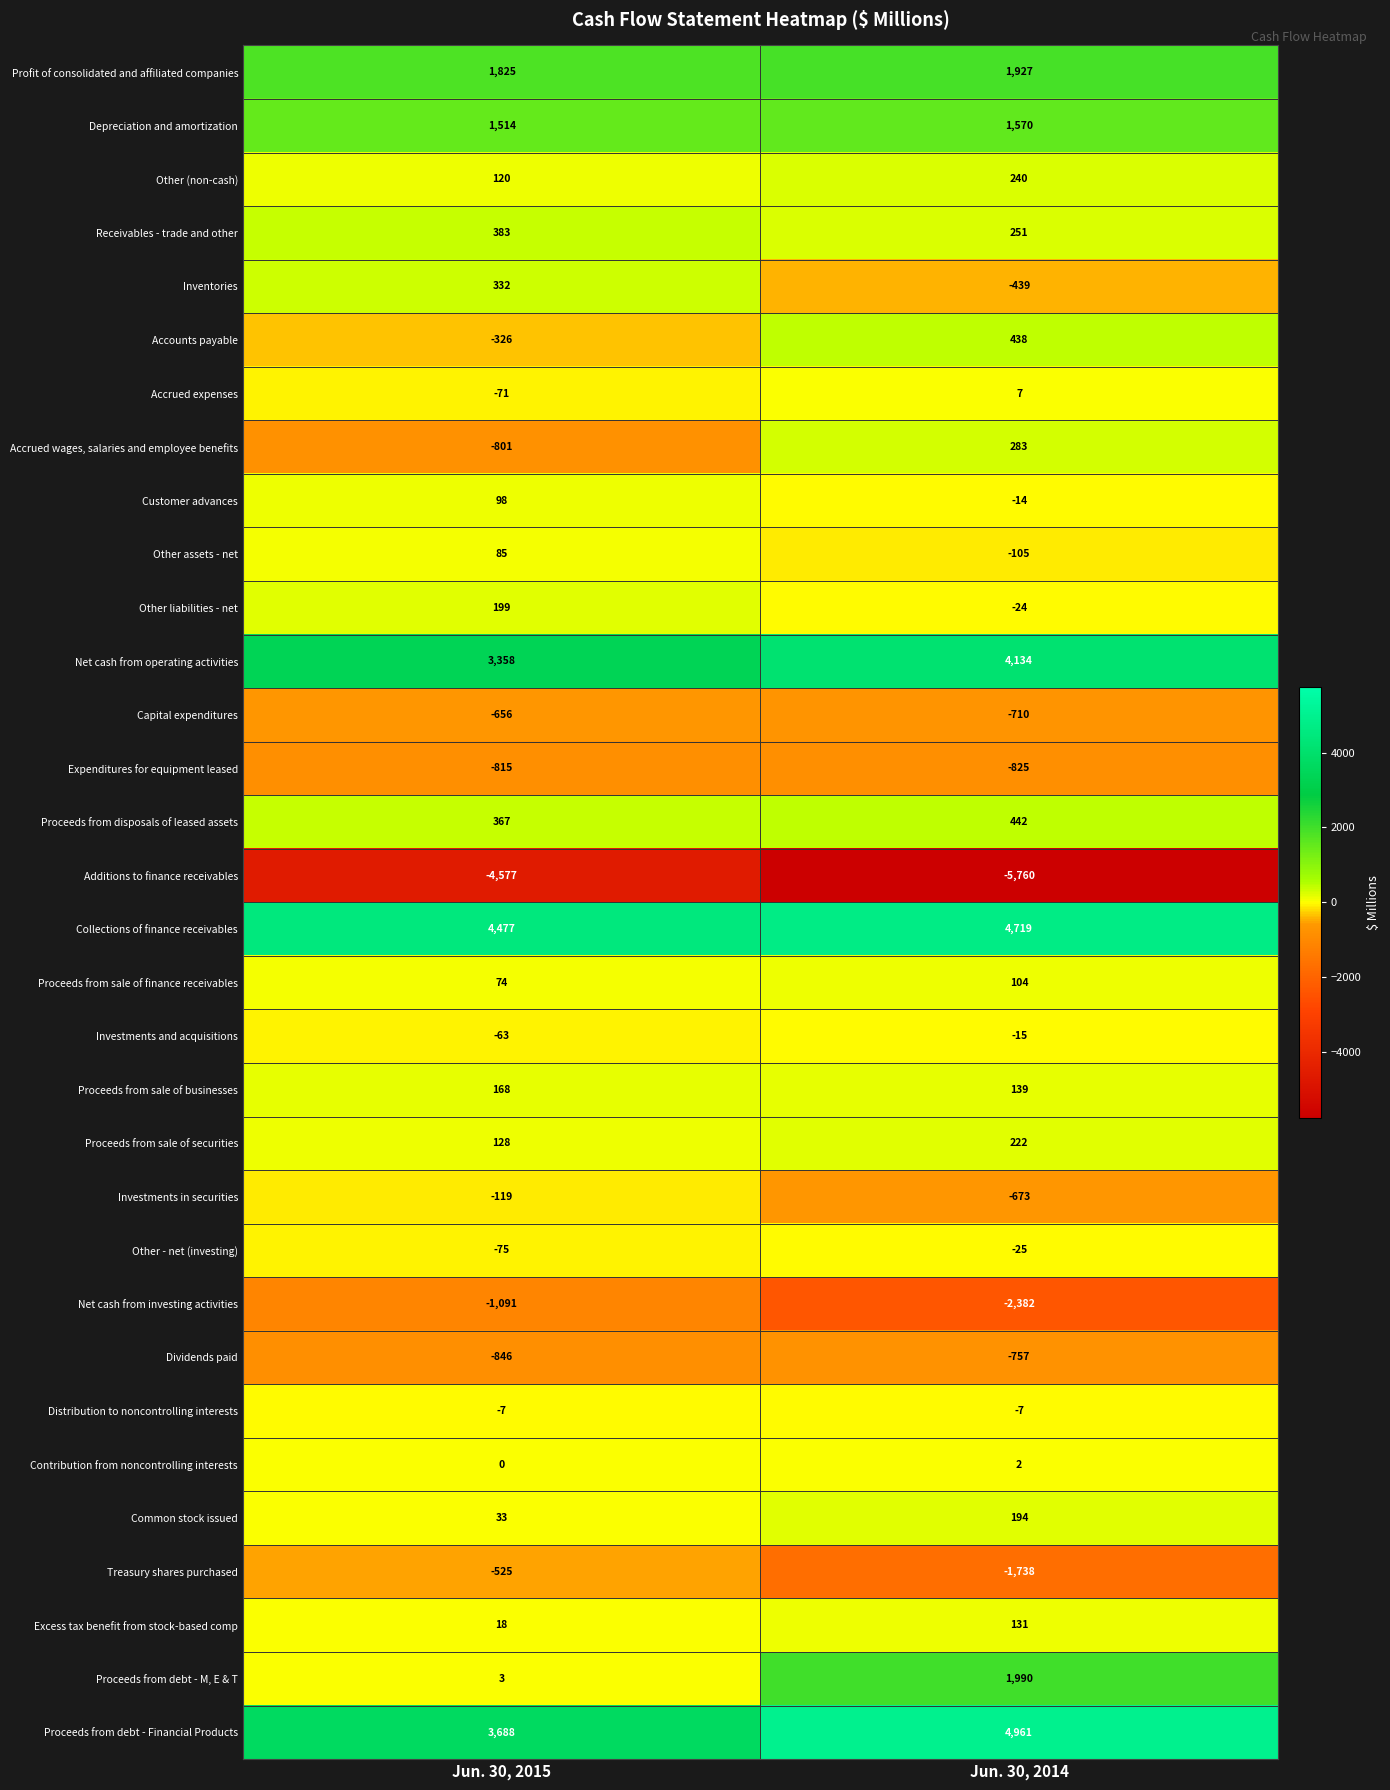

The Proceeds from sale of securities series shows 124 at Jun. 30, 2014. True or false?

False